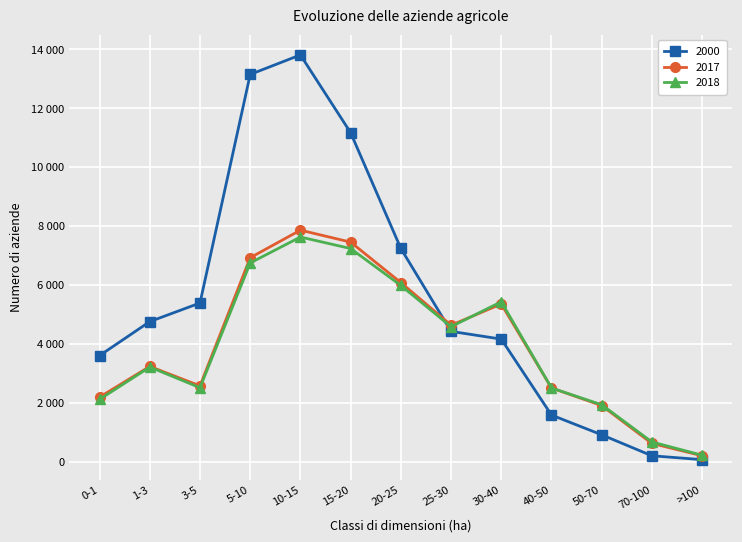

What are all the series names shown in the legend?

2000, 2017, 2018